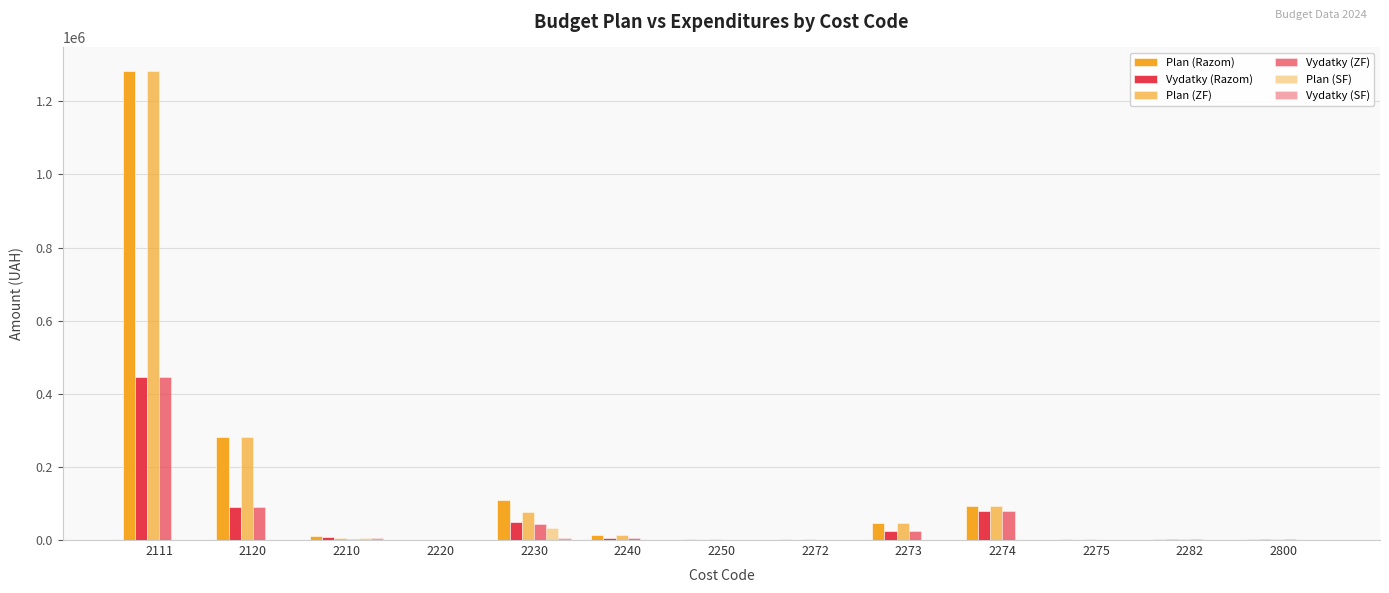

At how many categories does at least one series exceed 1054212?

1